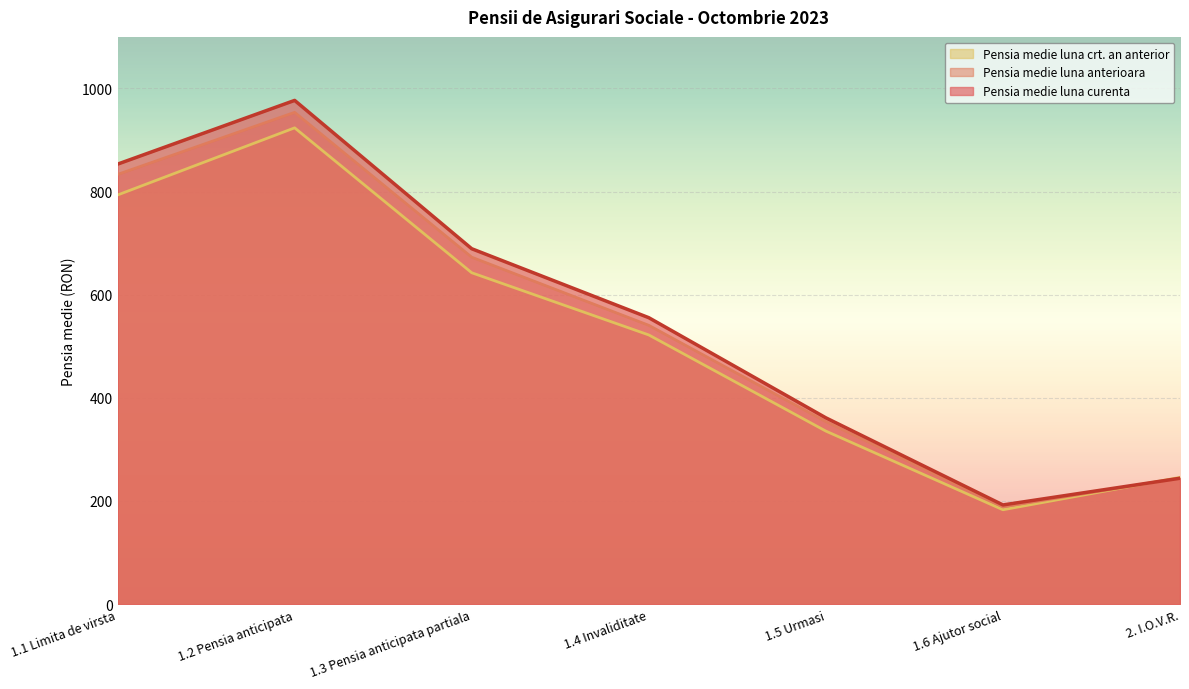

What is the label of the 6th point from the right?

1.2 Pensia anticipata